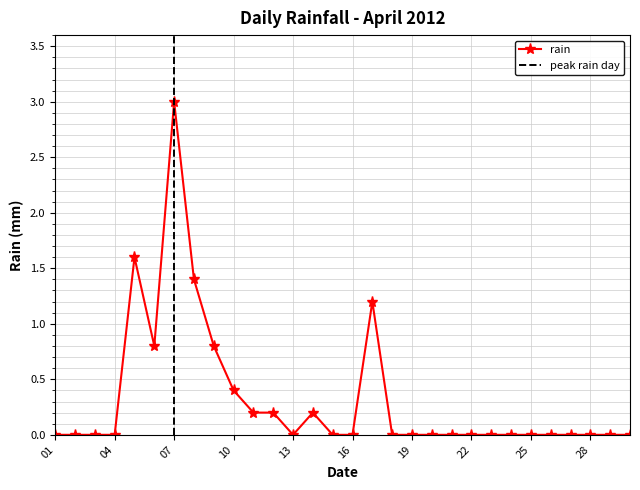

What is the maximum value shown in the chart?

3.0